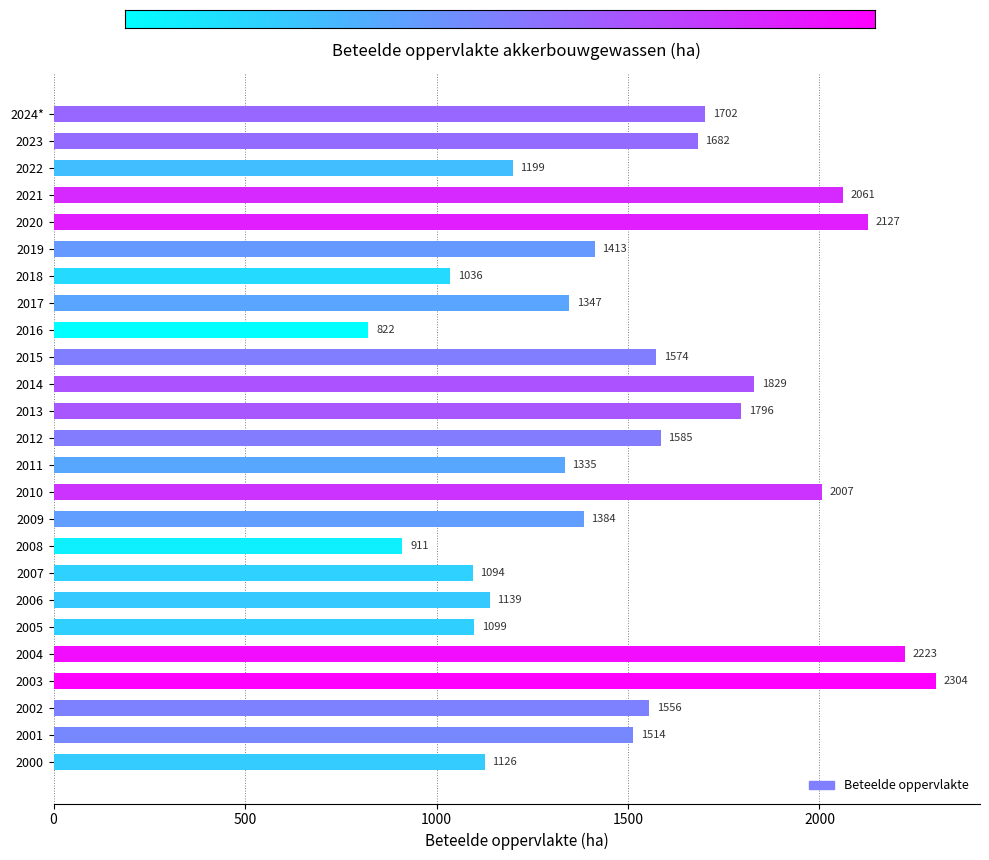

Where is the data nearest to the value 1563?

2002